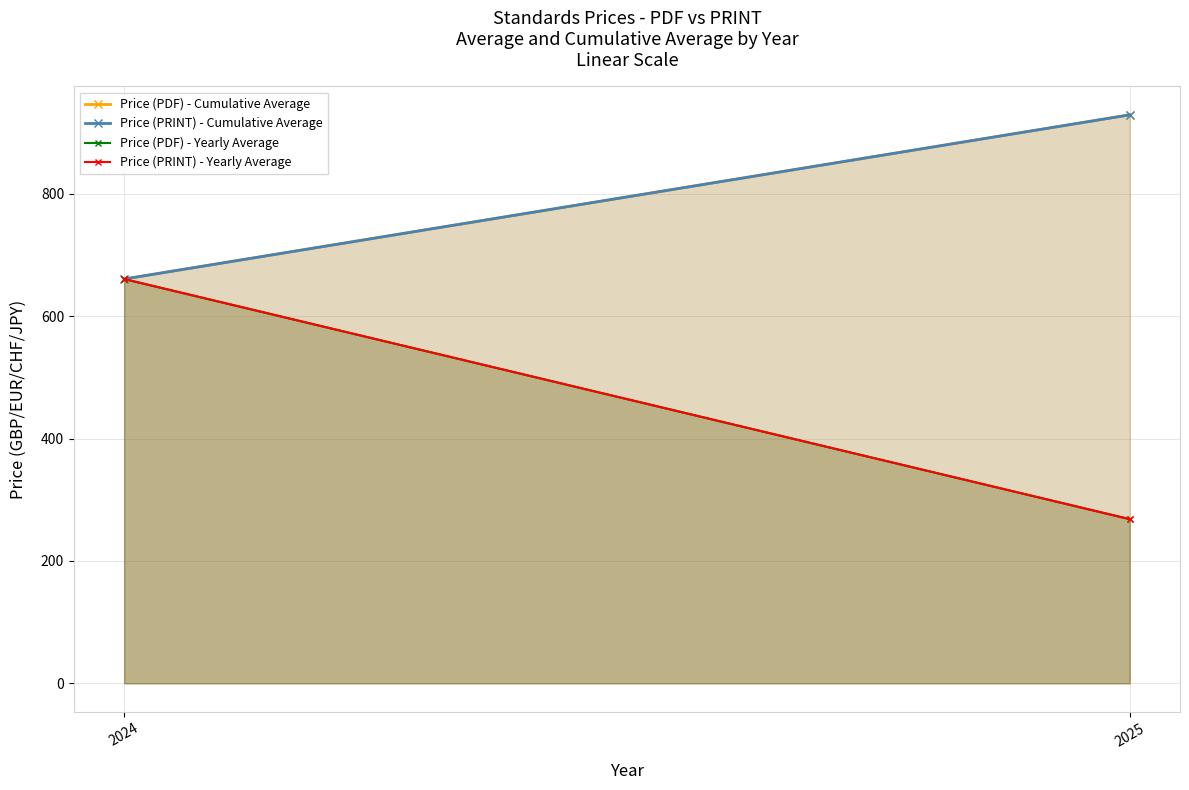

At which category does the chart reach its minimum across all series?

2025